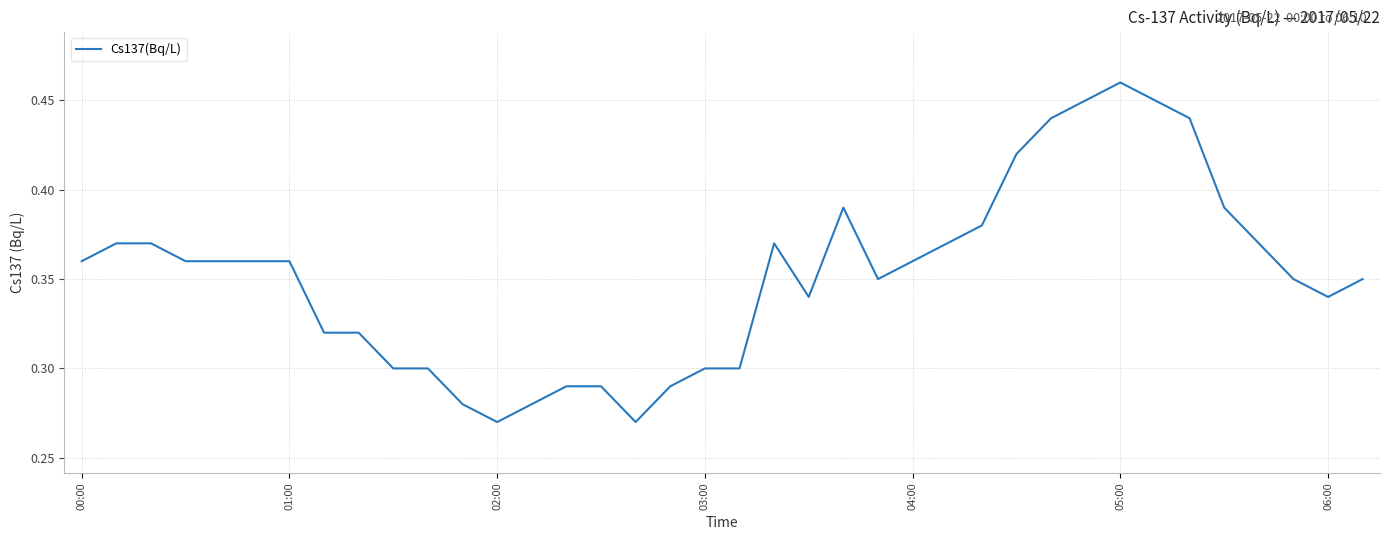

Which label corresponds to the largest value in the chart?

05:00